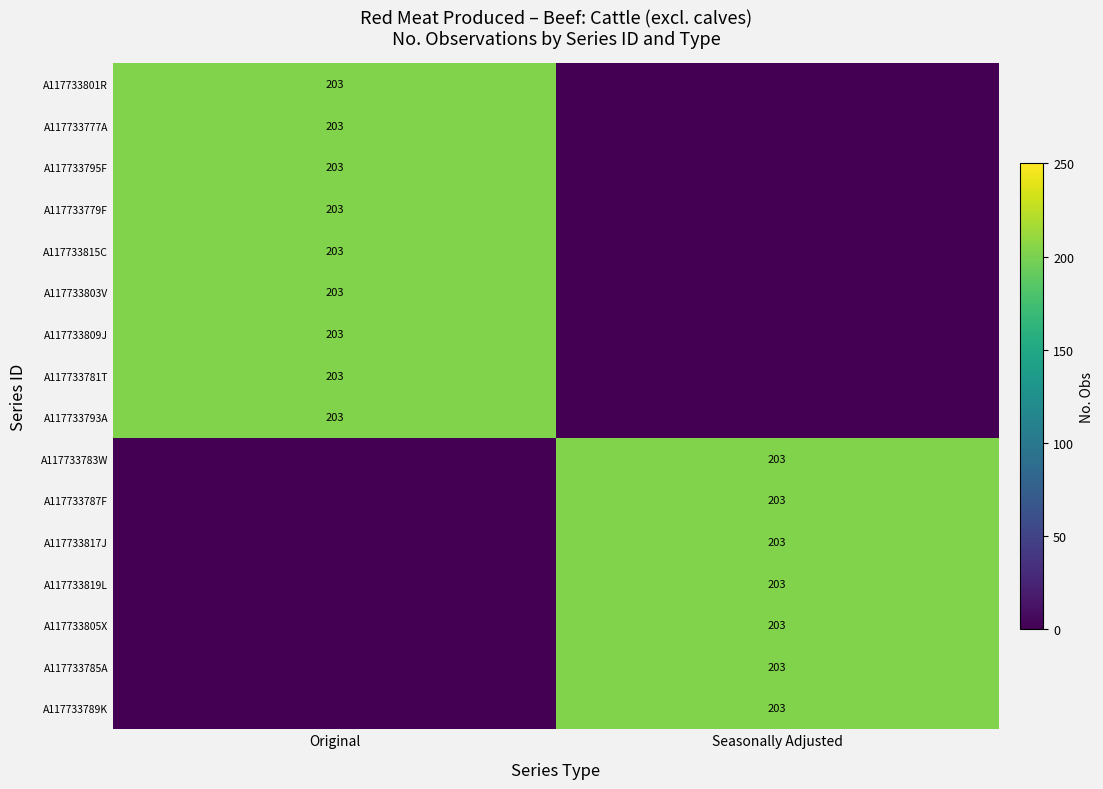

At which category is the sum across all series the highest?

Original